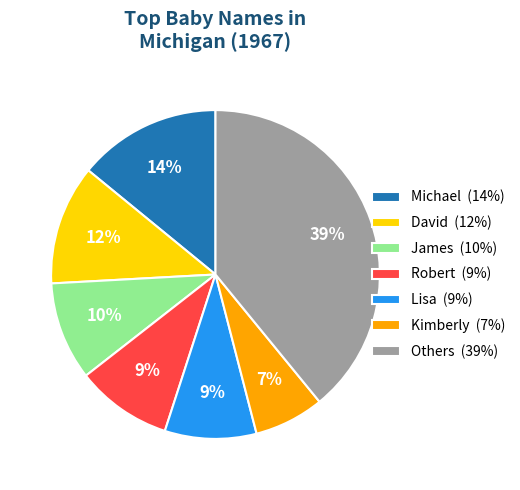

To the nearest percent, what is the difference between the Lisa (9%) and James (10%) slice percentages?

1%